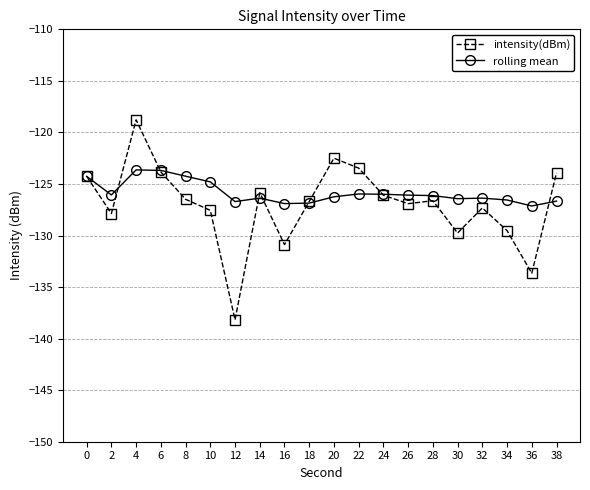

How many lines are shown in the chart?

2